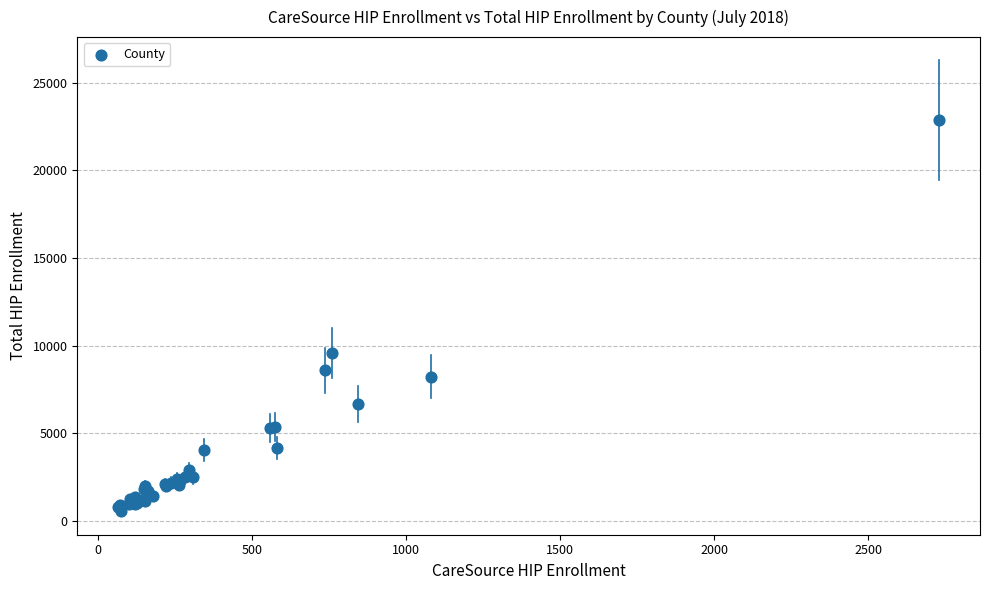

What Y value in the scatter plot is closest to 11736?

9583